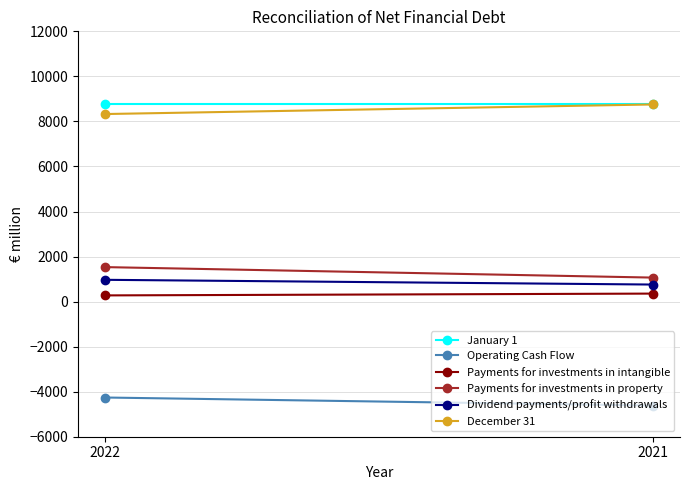

At which category does the chart reach its peak across all series?

2022